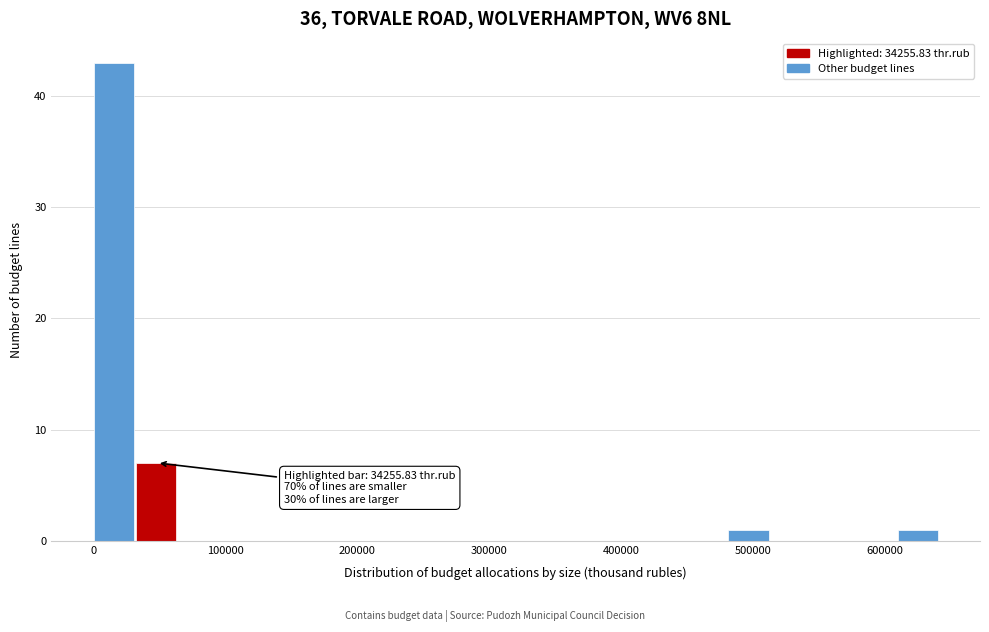

Around what value on the x-axis is the tallest bar? Give the approximate position of its centre, as read against the axis.

20000